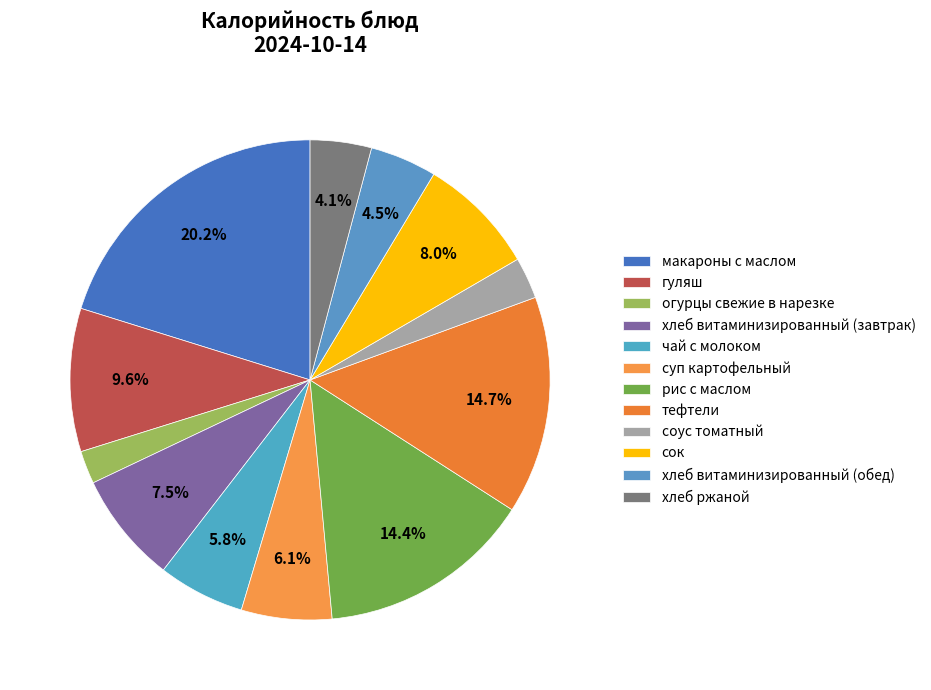

How many slices are in this pie chart?

12